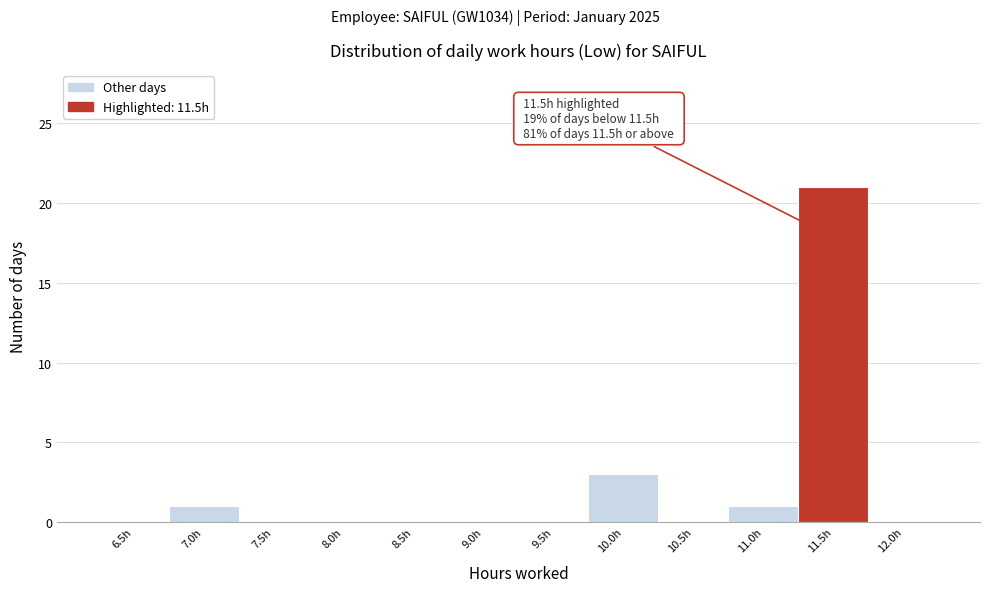

Reading left to right, what are all the values shown in this chart?

6.5h=0	7.0h=1	7.5h=0	8.0h=0	8.5h=0	9.0h=0	9.5h=0	10.0h=3	10.5h=0	11.0h=1	11.5h=21	12.0h=0